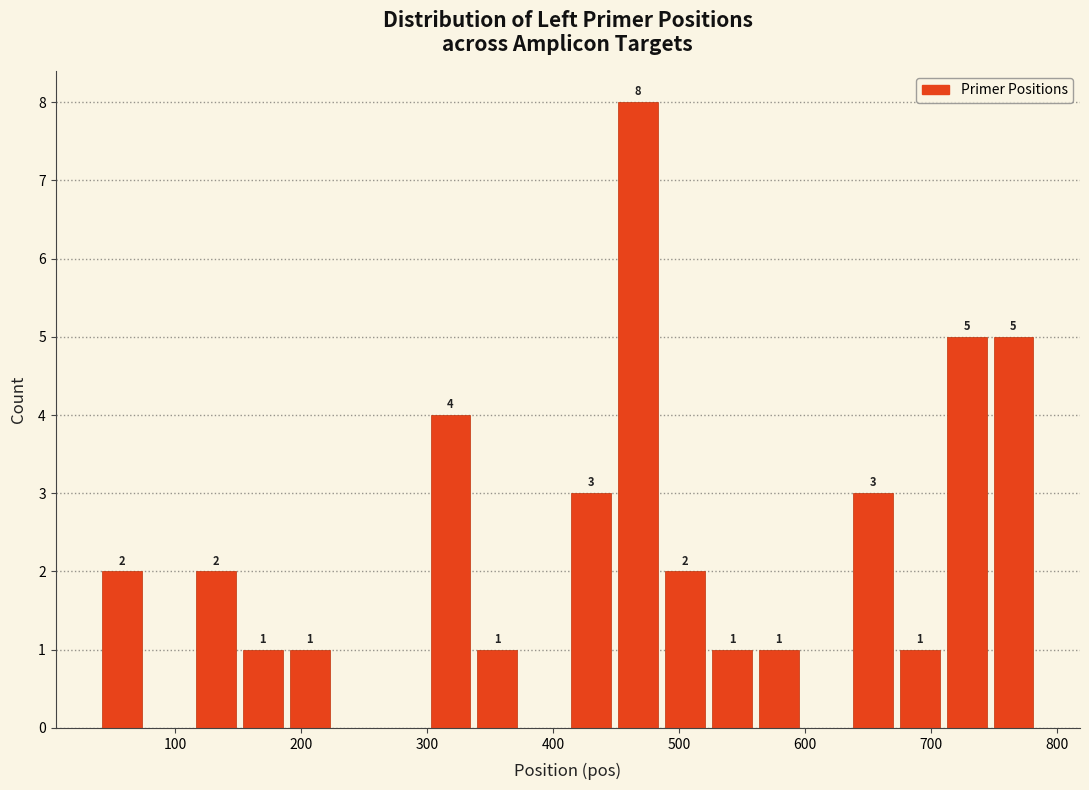

Around what value on the x-axis is the tallest bar? Give the approximate position of its centre, as read against the axis.

470